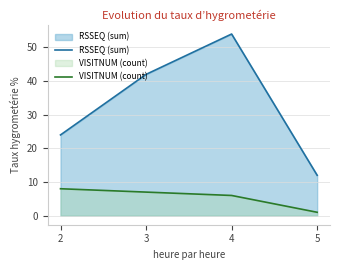

Count the VISITNUM (count) values in the range 6 to 8.

3